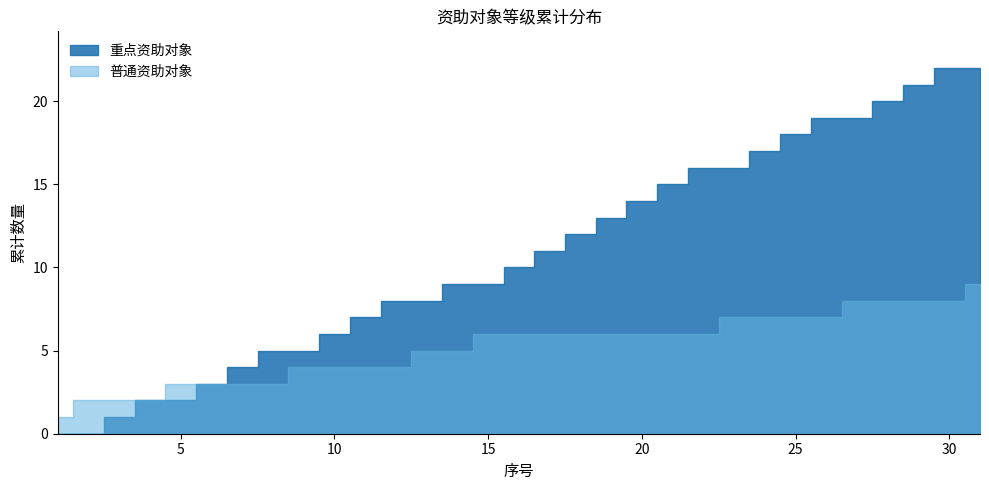

Between which two adjacent categories do 普通资助对象 and 重点资助对象 first intersect?

2 and 3